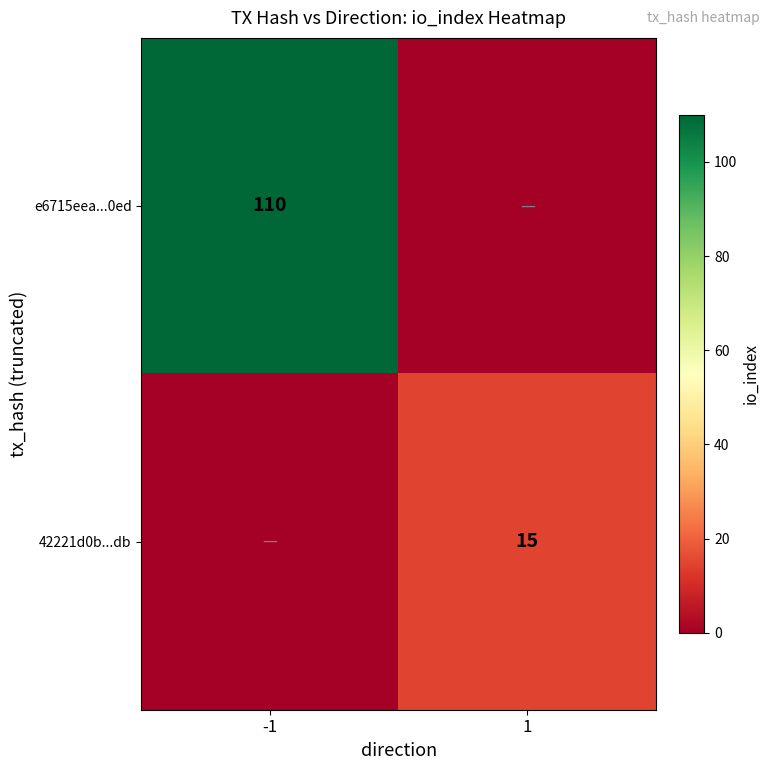

Which label corresponds to the smallest value in the chart?

1